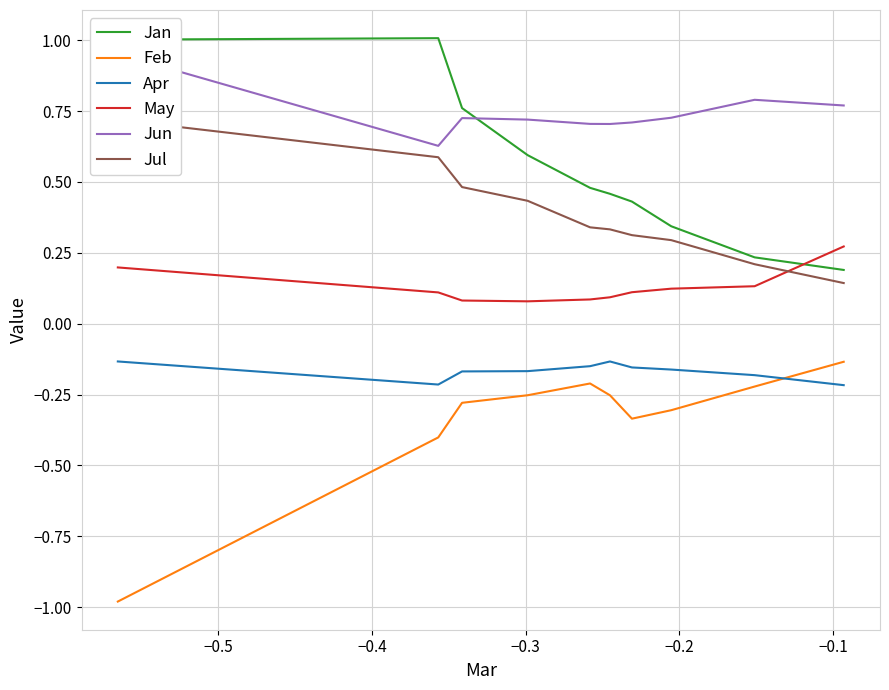

True or false: Apr and May cross at least once.

False